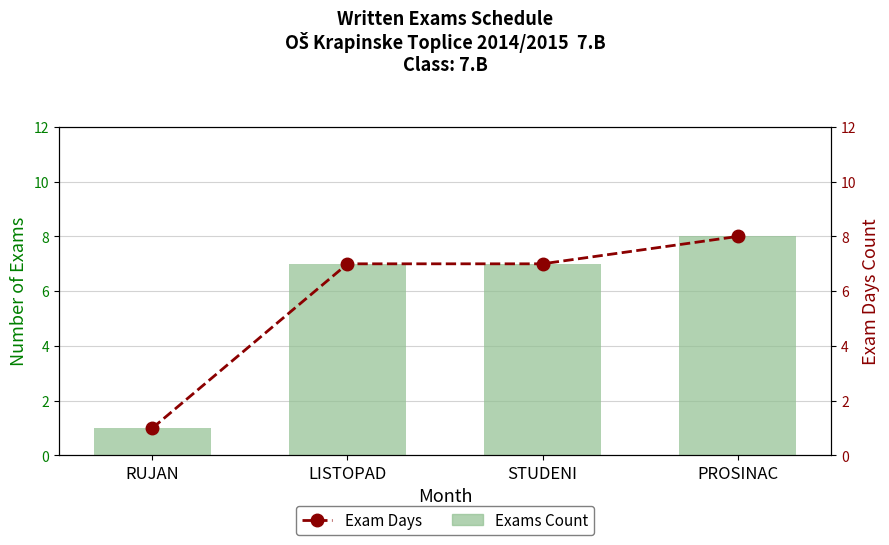

Is the value of Exam Days at STUDENI greater than the value of Exams Count at PROSINAC?

No